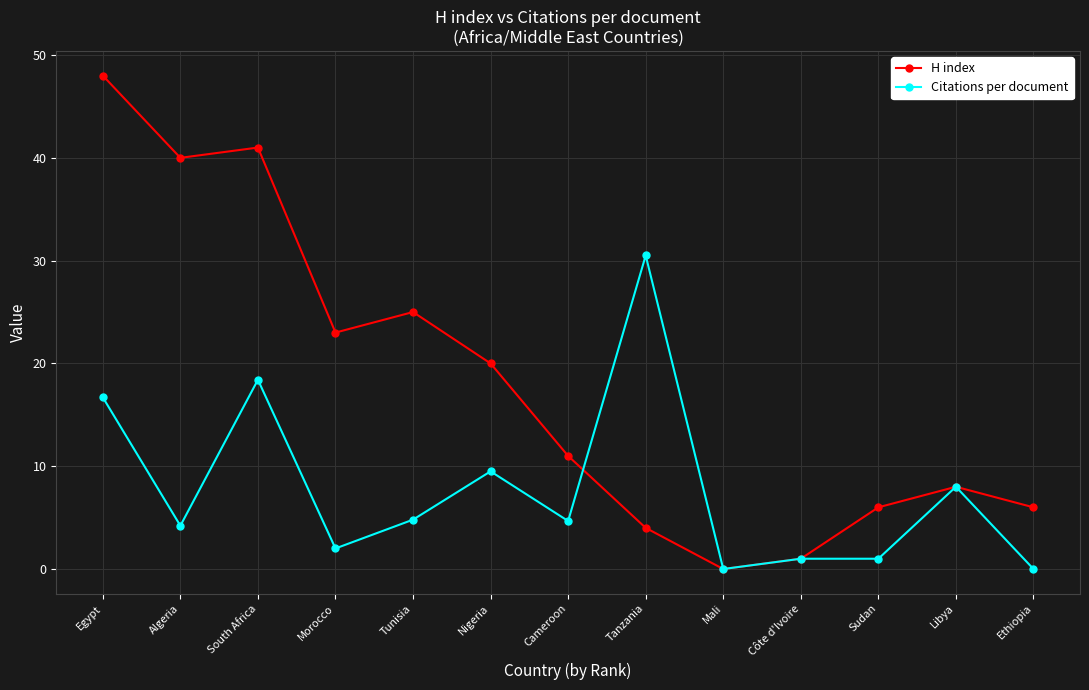

At which category does the chart reach its peak across all series?

Egypt